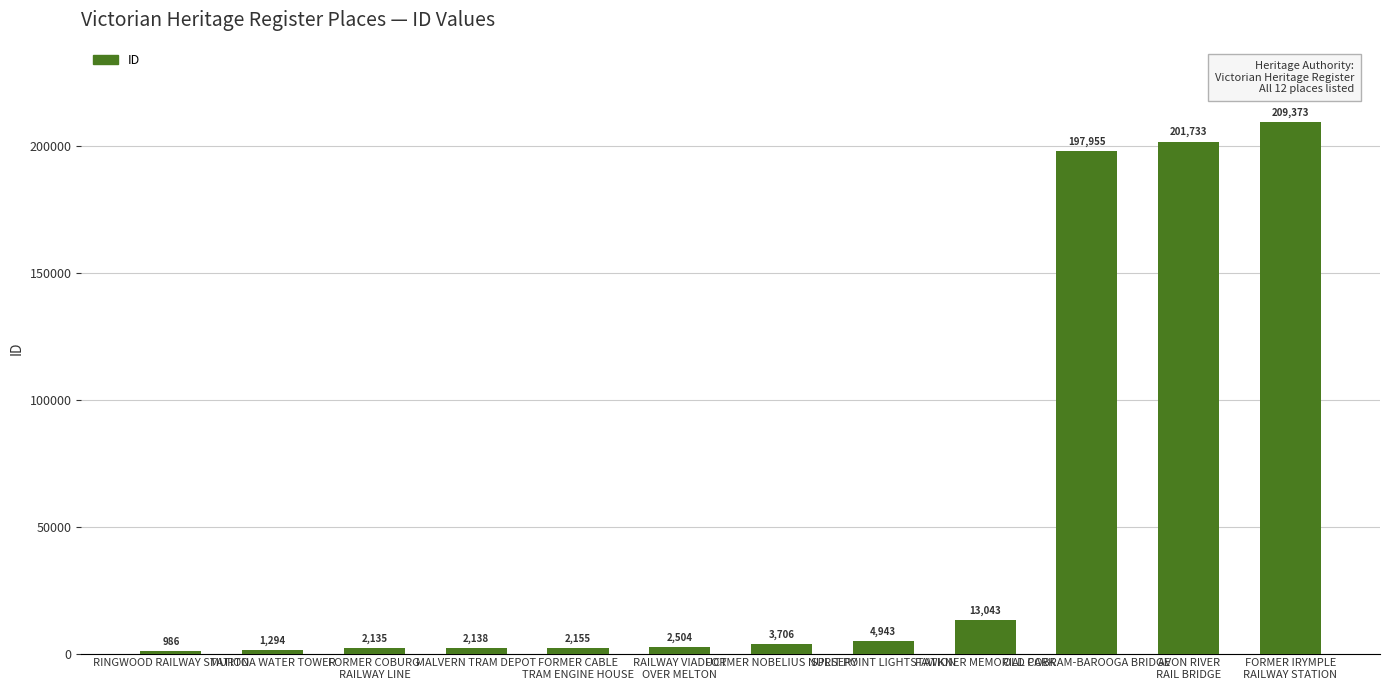

Which has a higher value, MURTOA WATER TOWER or FORMER COBURG
RAILWAY LINE?

FORMER COBURG
RAILWAY LINE